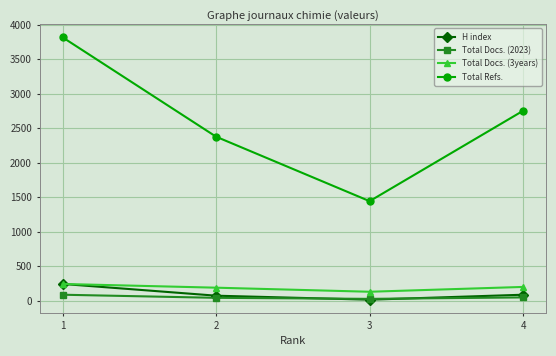

What is the value of the Total Docs. (3years) point at the 3rd from the left?

131